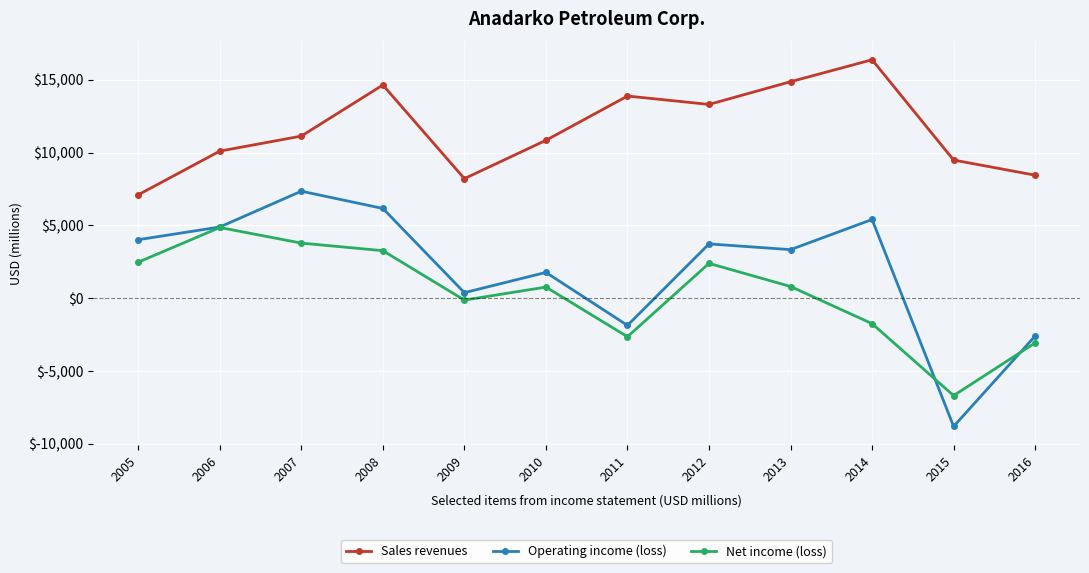

What is the sum of all Sales revenues values?

138387